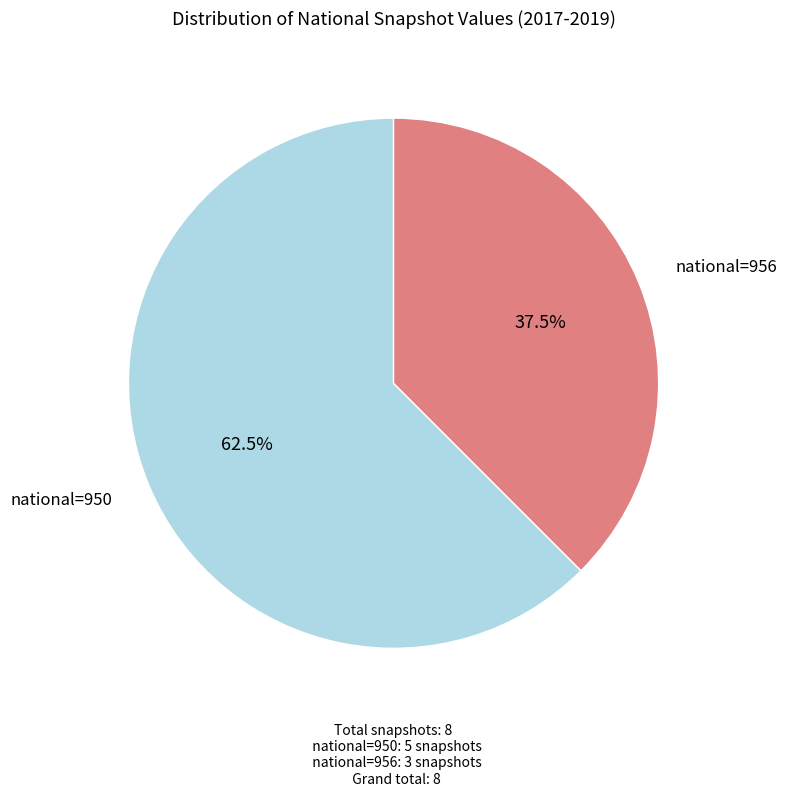

Does any single category account for the majority?

Yes